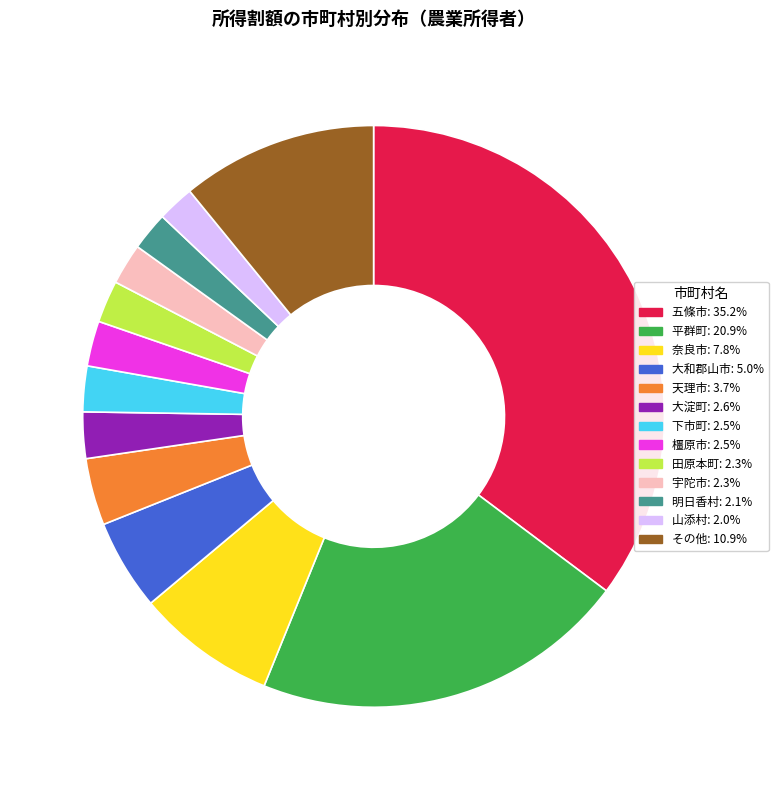

Is there any slice that represents more than half of the pie?

No